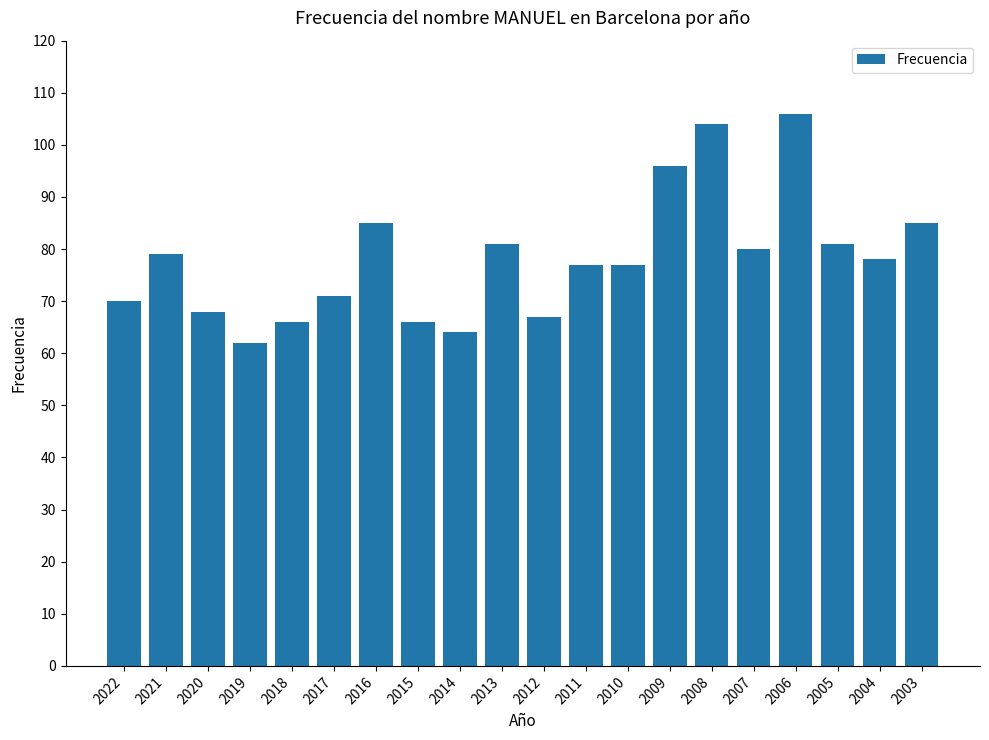

What is the smallest value displayed?

62